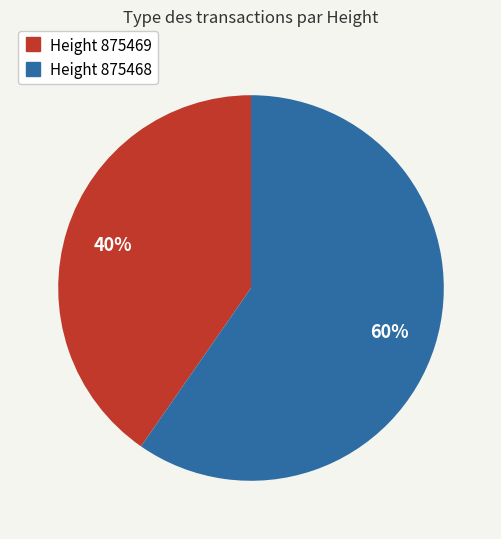

Does any single category account for the majority?

Yes